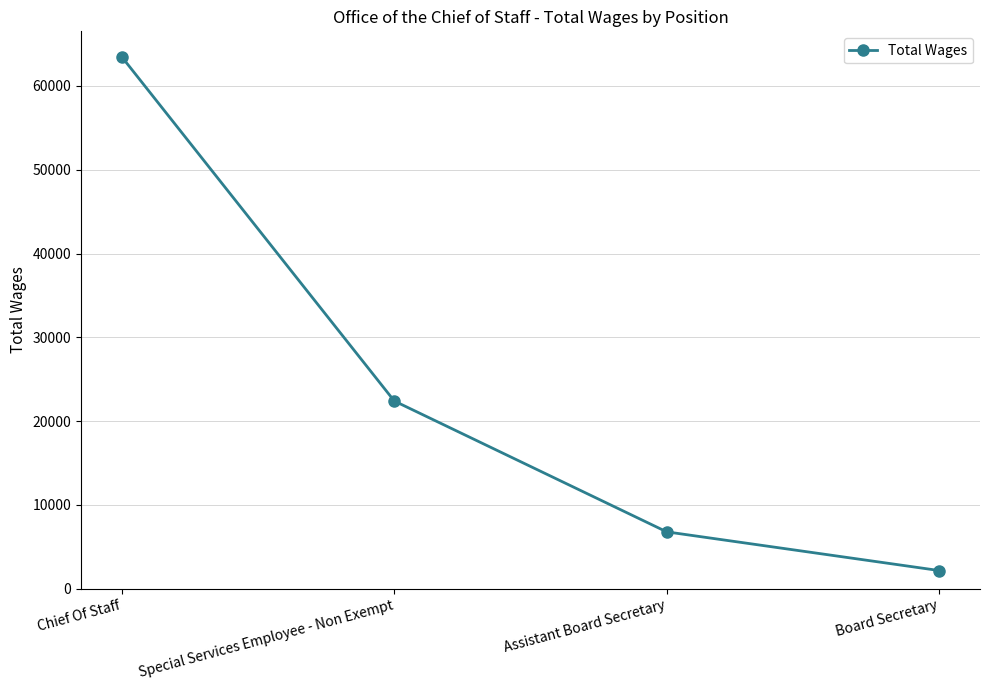

List the labels in order of value, largest first.

Chief Of Staff, Special Services Employee - Non Exempt, Assistant Board Secretary, Board Secretary